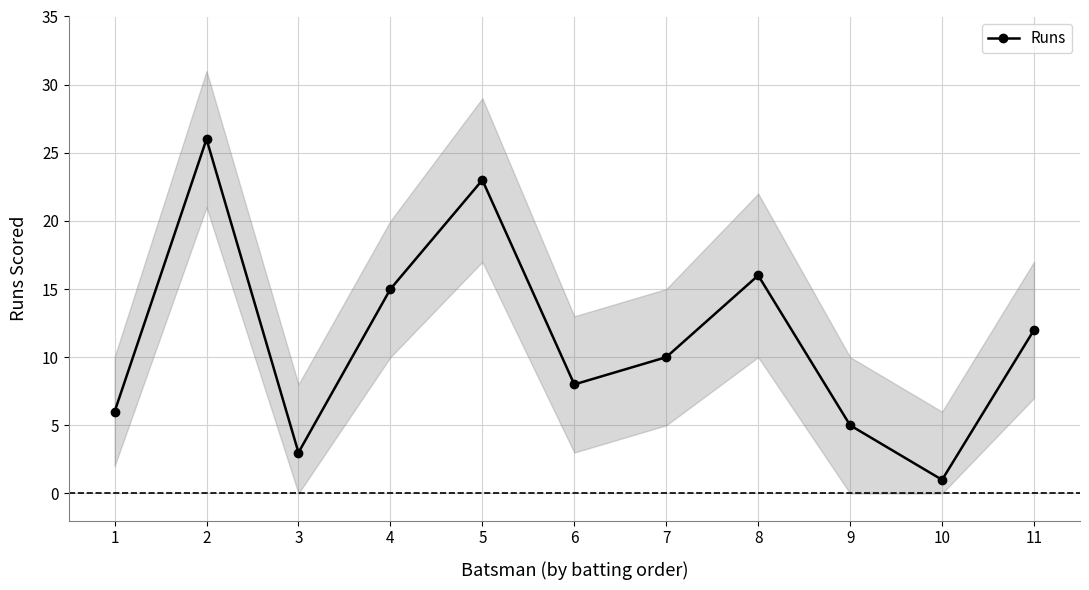

How many categories are shown in the chart?

11